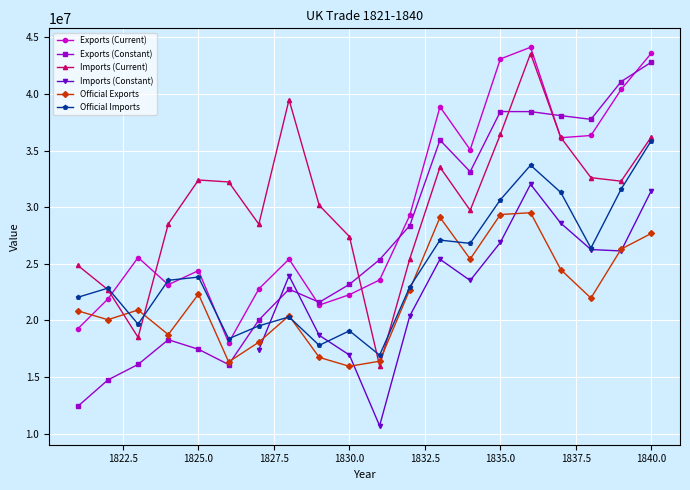

What is the minimum value shown in the chart?

10686956.5